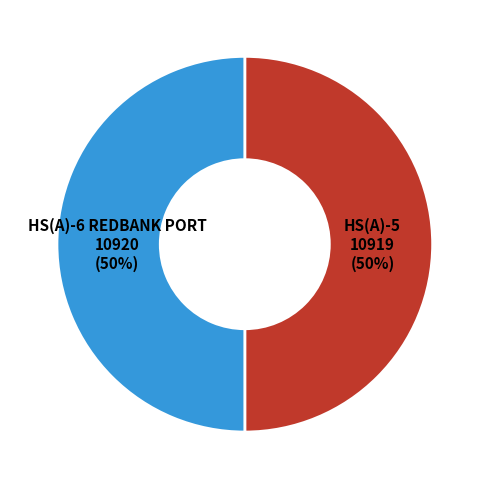

To the nearest percent, what is the average slice percentage?

50%